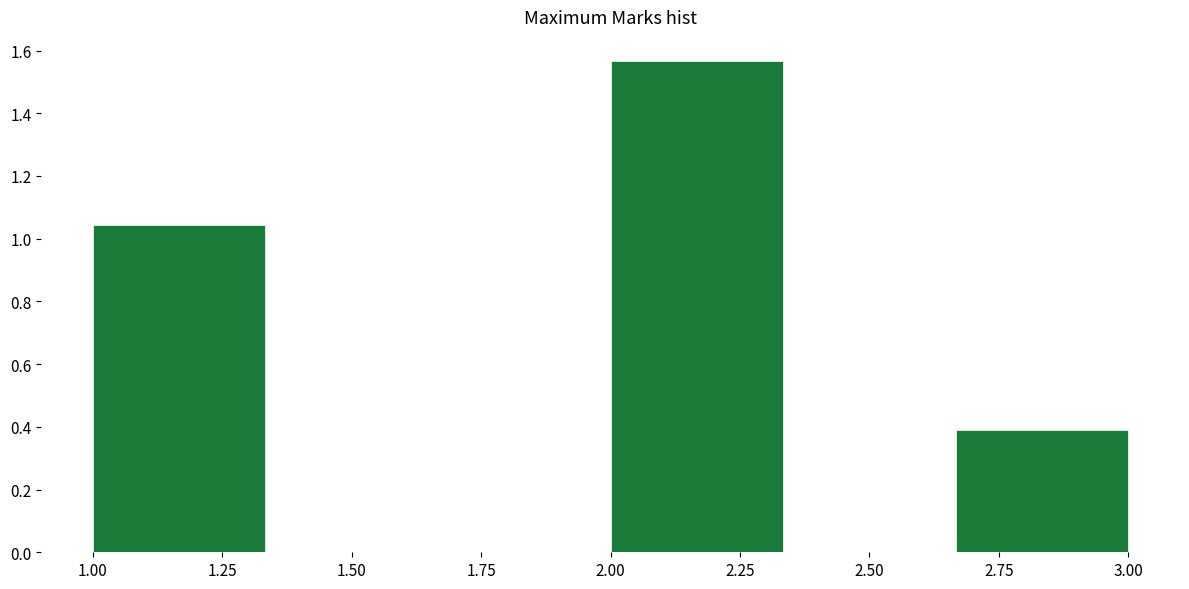

Reading left to right, transcribe this chart: for each bar, give the range it covers on the x-axis and its height. Neither the bar edges nor the heights are printed on the chart, so give them approximately, as read against the axes.

1.00 to 1.35: 1.04
1.35 to 1.65: 0
1.65 to 2.00: 0
2.00 to 2.35: 1.56
2.35 to 2.65: 0
2.65 to 3.00: 0.40